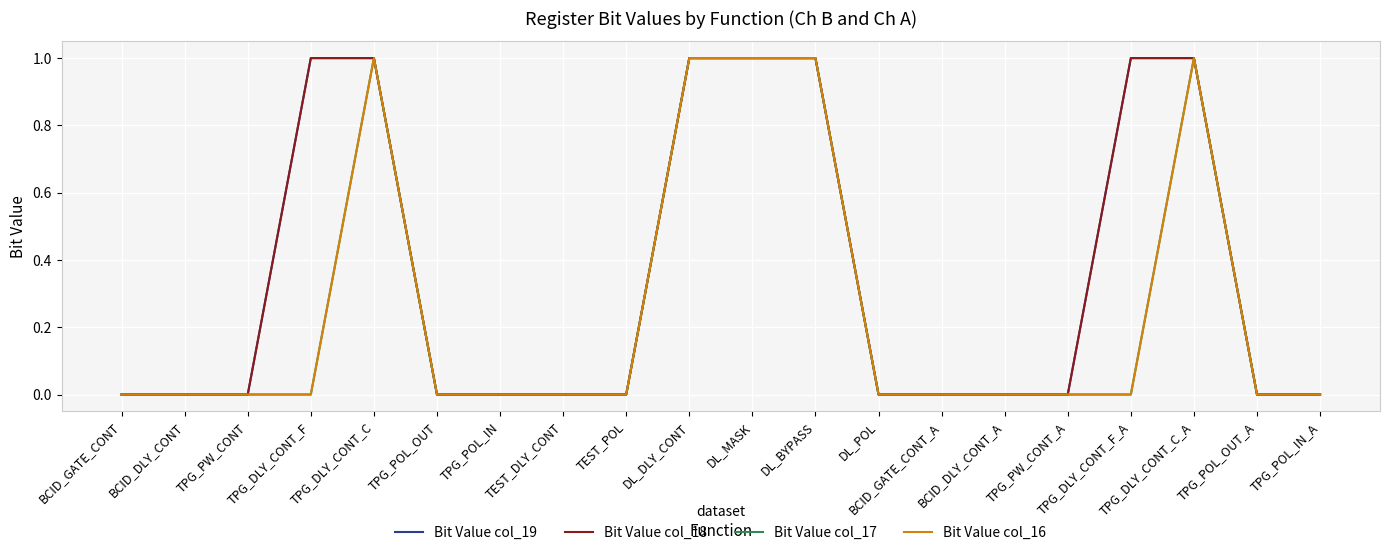

At BCID_GATE_CONT, list the series in order from largest to smallest.

Bit Value col_19, Bit Value col_18, Bit Value col_17, Bit Value col_16